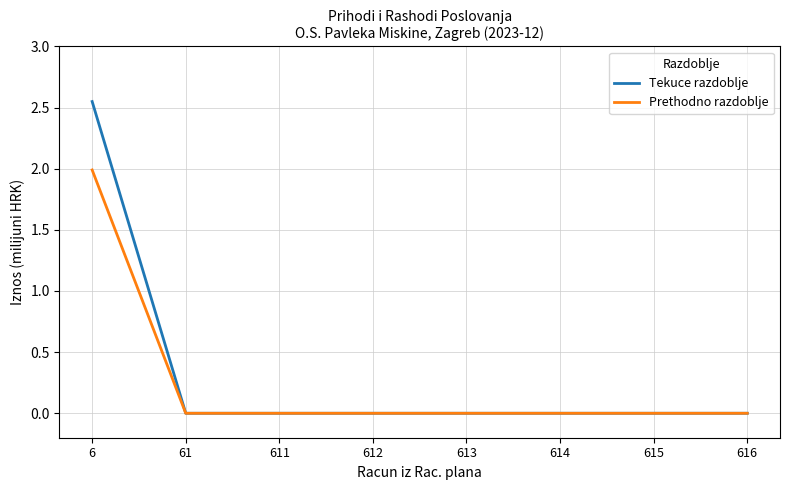

At which category is the sum across all series the highest?

6